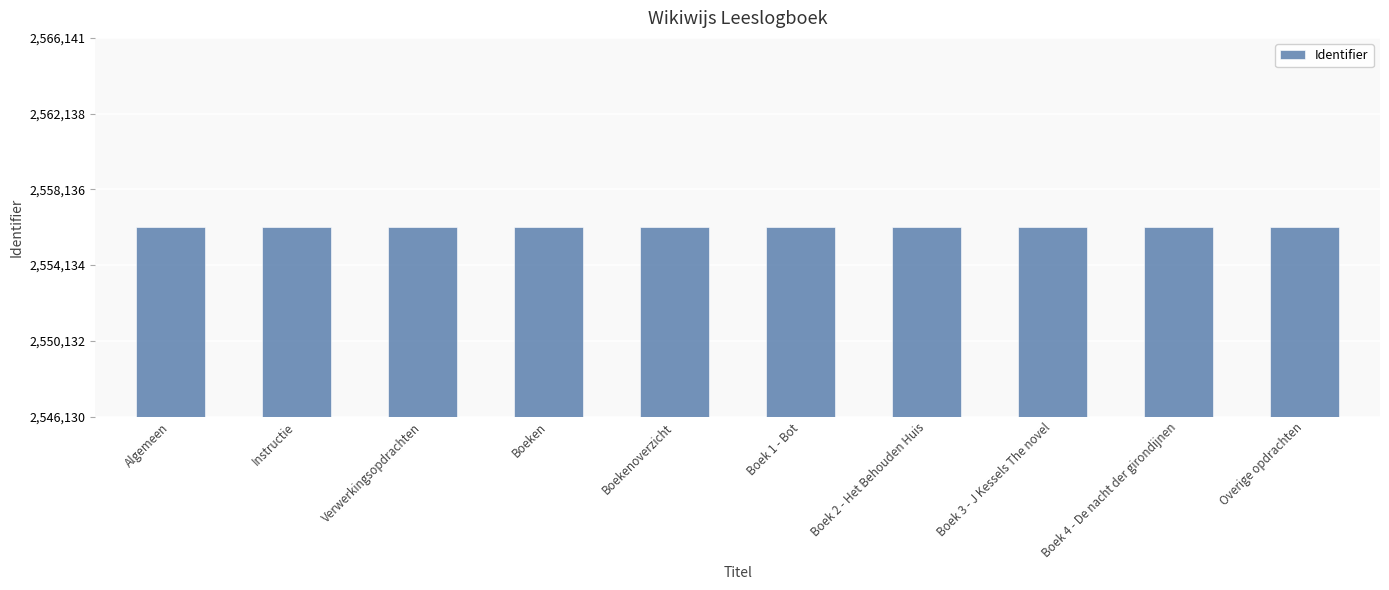

What is the label of the 4th bar from the left?

Boeken